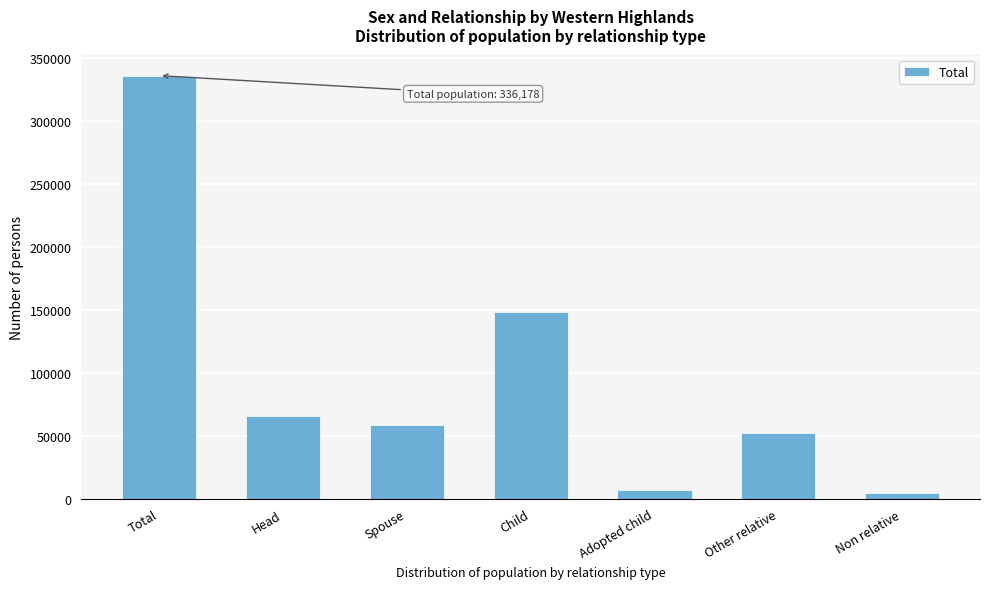

Reading left to right, what are all the values shown in this chart?

Total=336178	Head=65602	Spouse=58406	Child=148191	Adopted child=6792	Other relative=52625	Non relative=4562